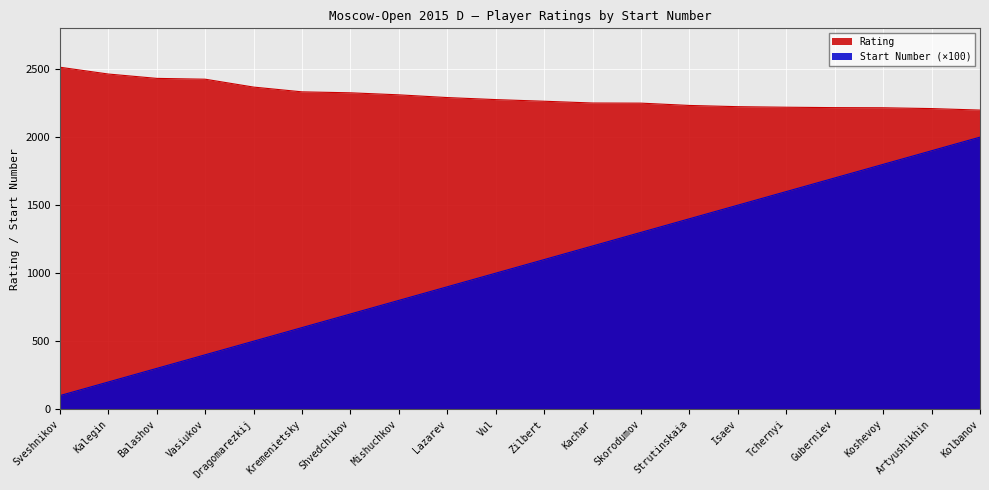

What is the maximum value for Rating?

2514